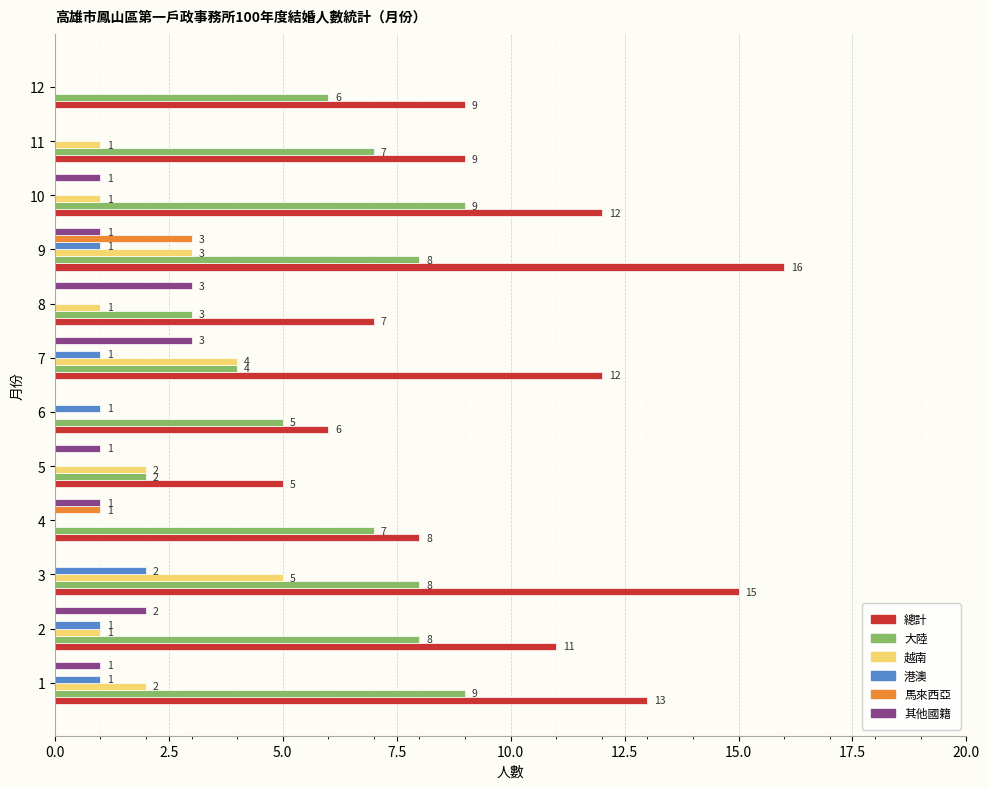

At which category is the sum across all series the highest?

9